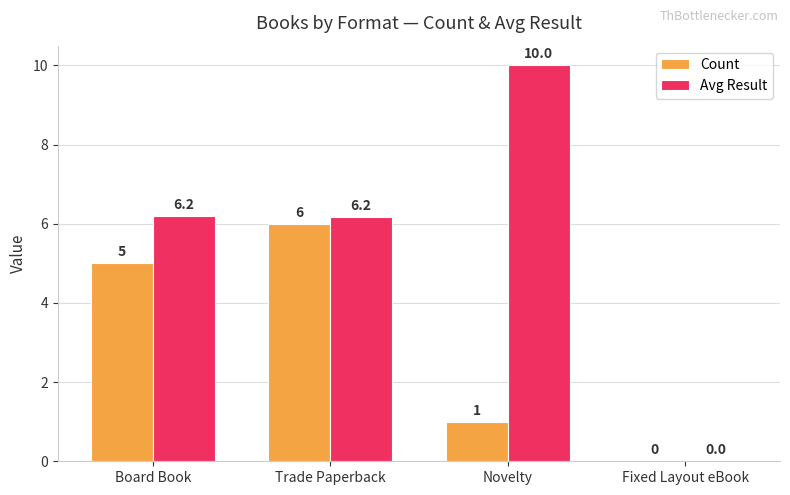

Count the number of categories in the chart.

4